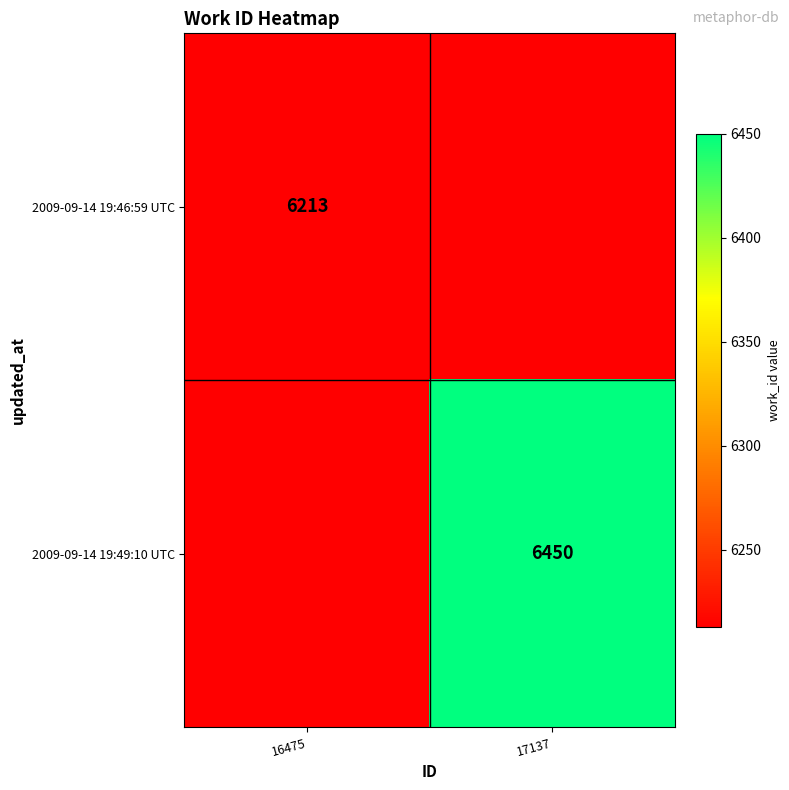

What is the total value across all series at 17137?

12663